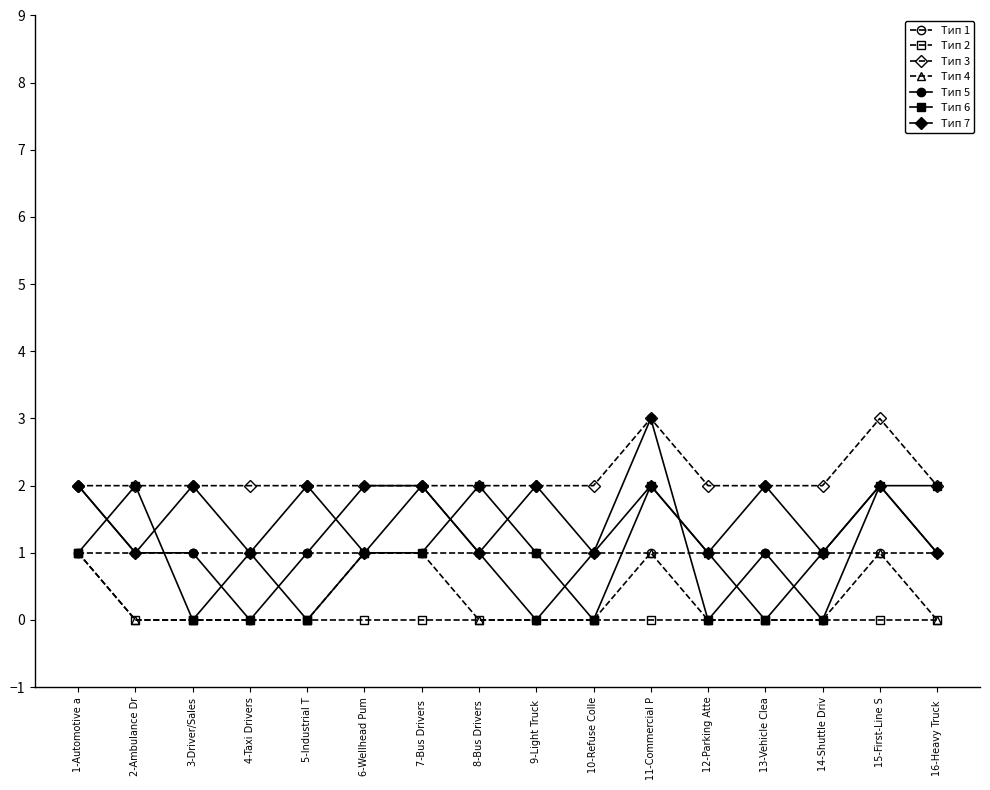

Is it true that Тип 5 equals 2 at 11-Commercial P?

False